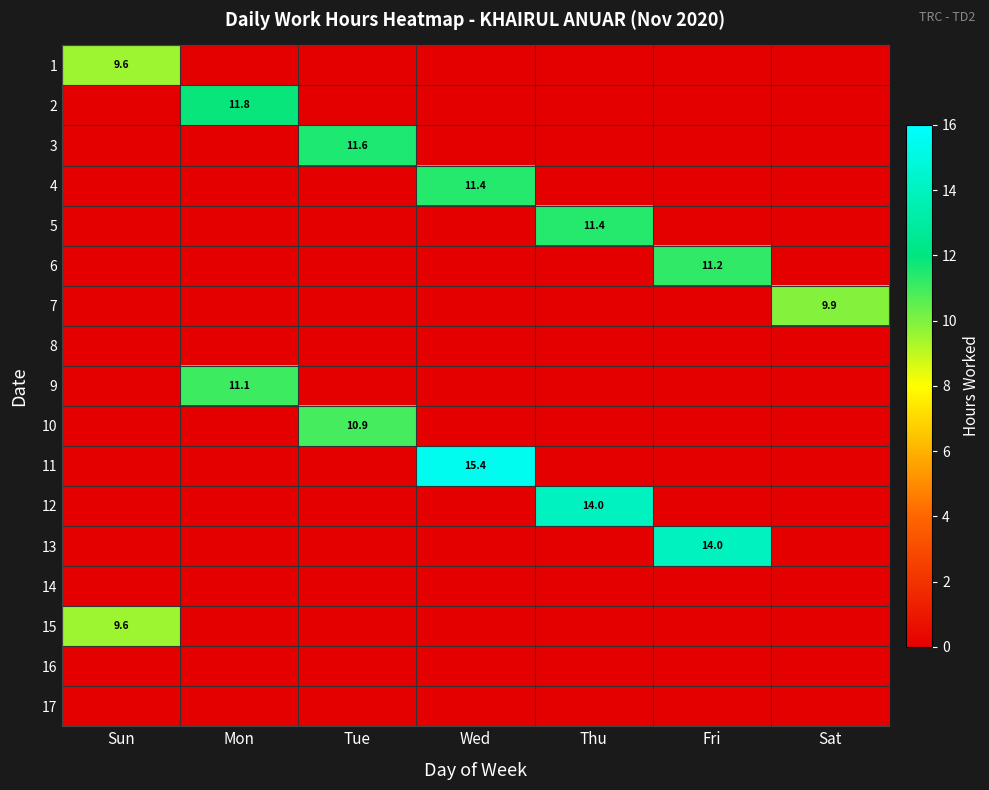

Which label corresponds to the smallest value in the chart?

Mon